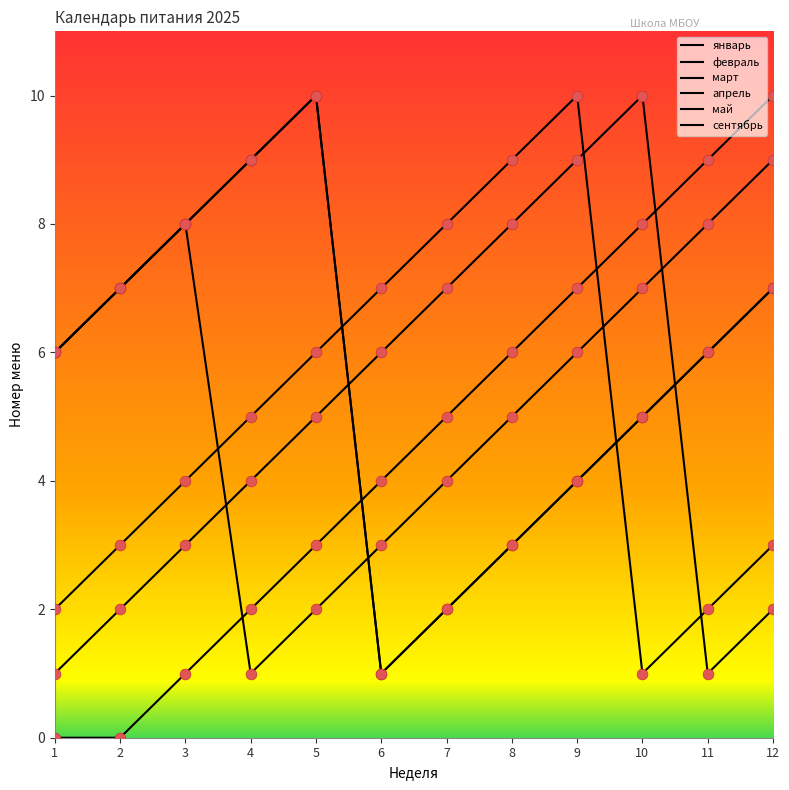

Is this an area chart (filled region under the line)?

No